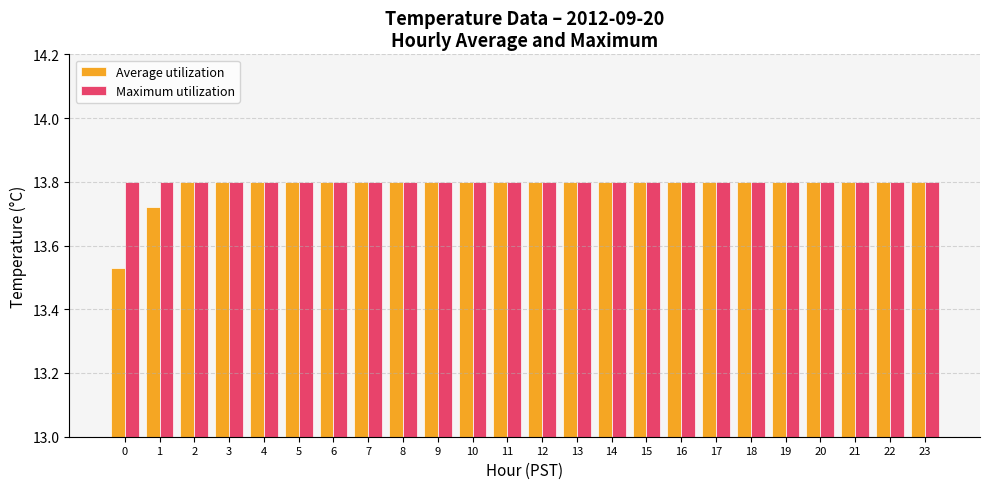

What is the sum of the Average utilization values at 23 and 6?

27.6